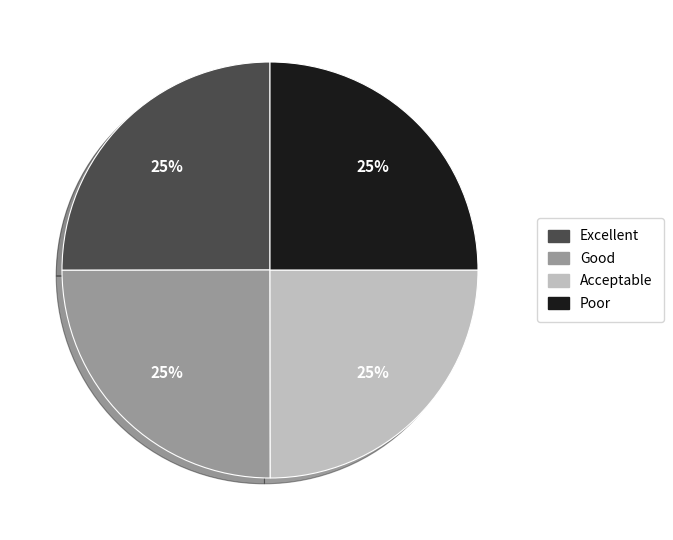

How many slices are in this pie chart?

4